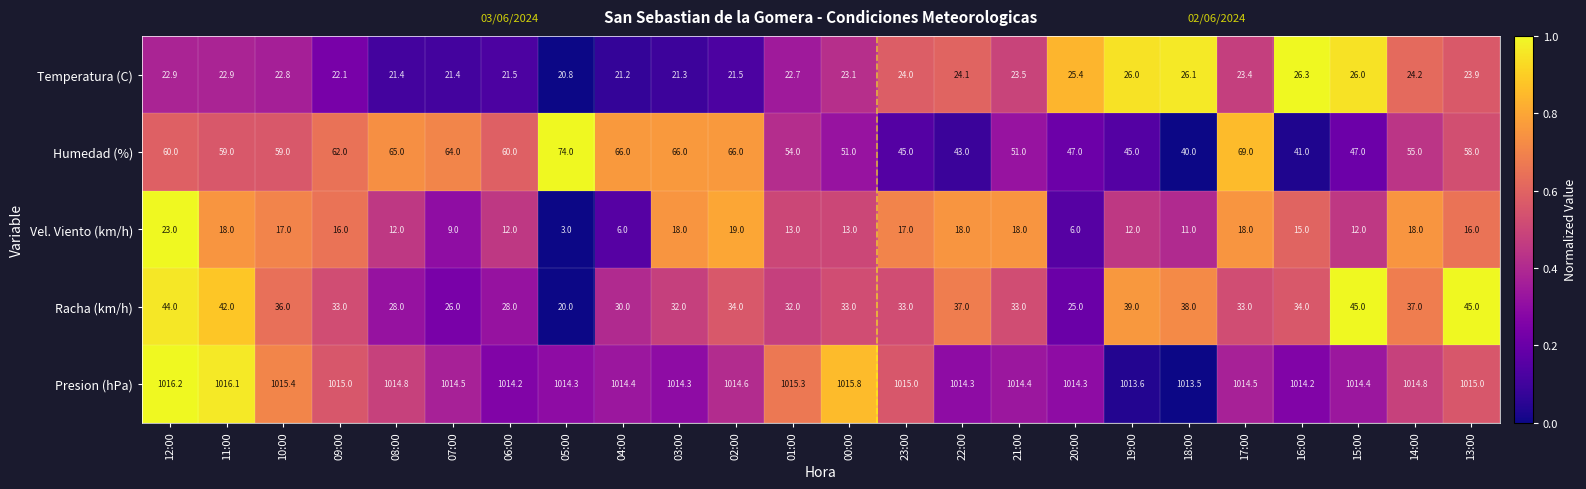

What is the difference between the maximum and minimum values in the Presion (hPa) series?

2.7